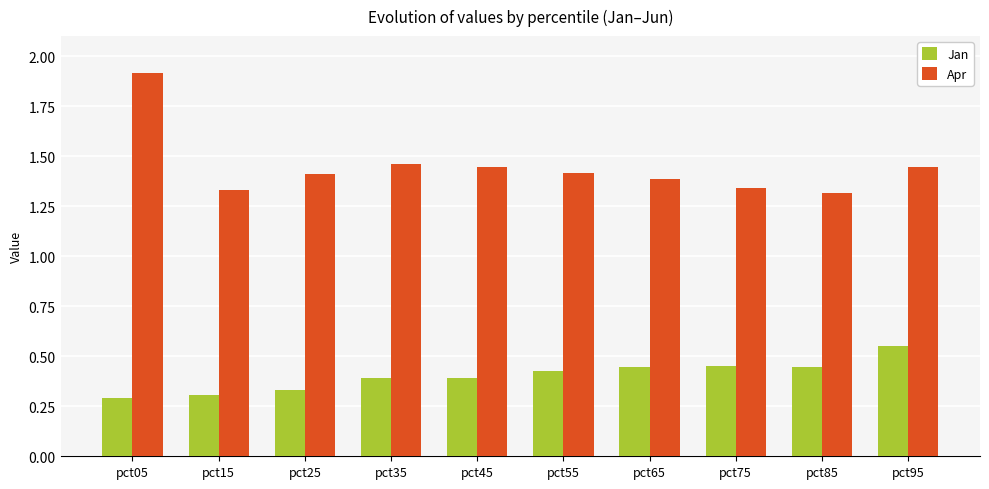

Count the Jan values in the range 0 to 1.

10